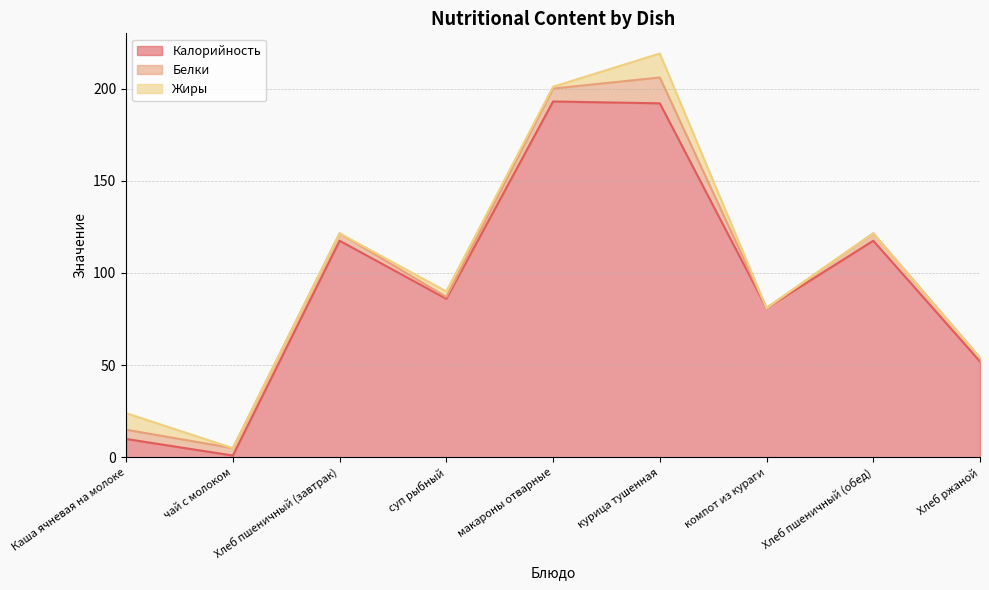

How many interior local peaks does the Жиры series have?

2